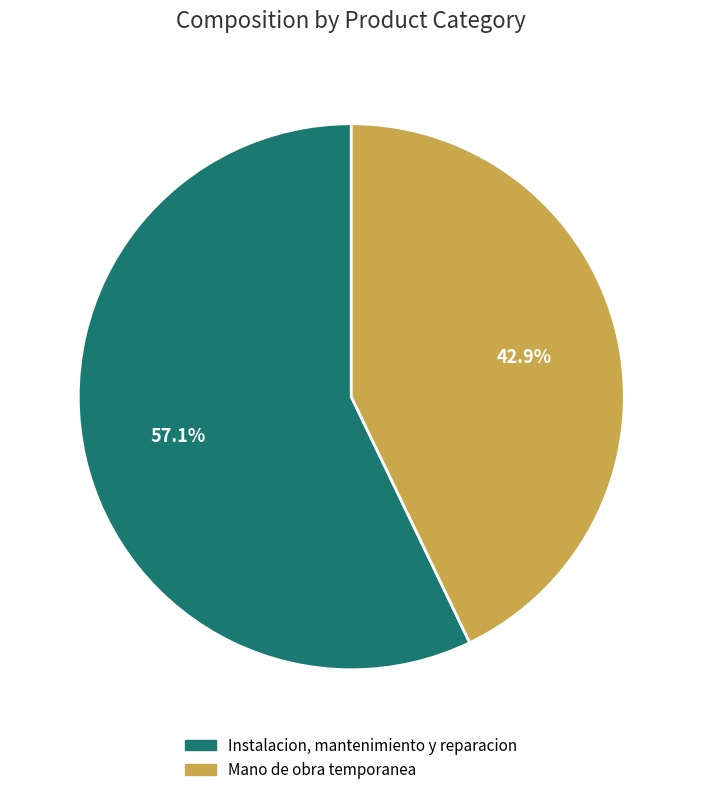

Which has a higher value, Instalacion, mantenimiento y reparacion or Mano de obra temporanea?

Instalacion, mantenimiento y reparacion